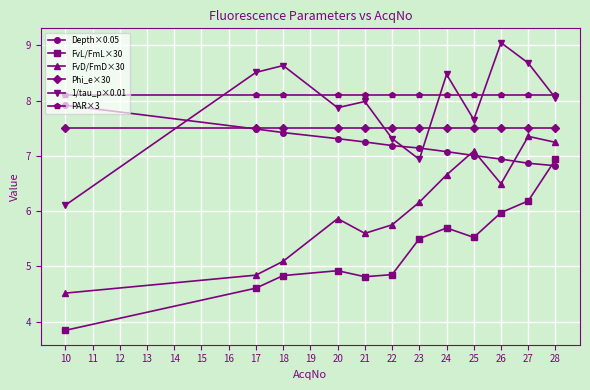

Between 17 and 18, which series saw the biggest shift?

FvD/FmD×30